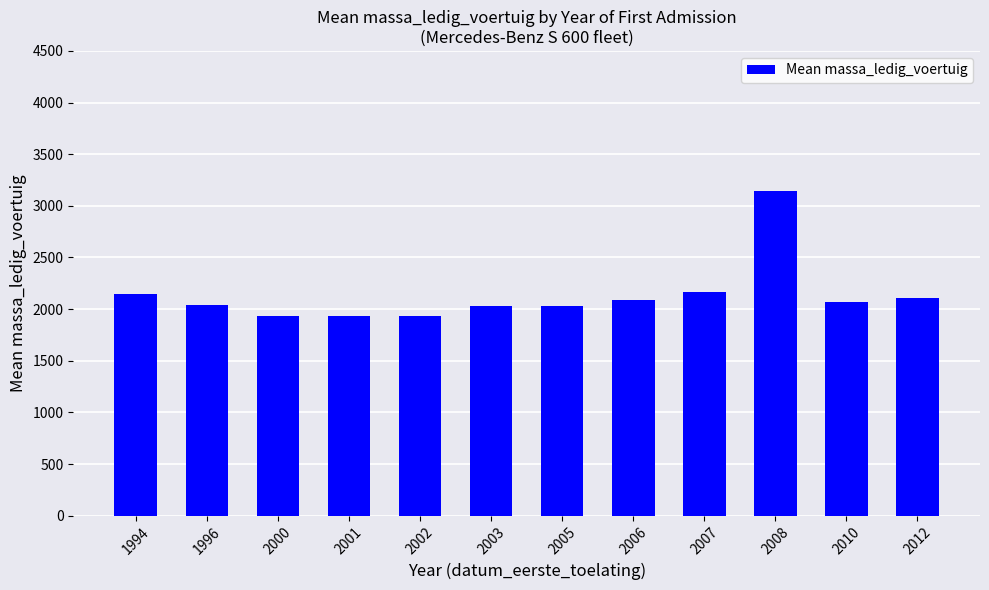

What is the value of the 10th bar from the left?

3140.0